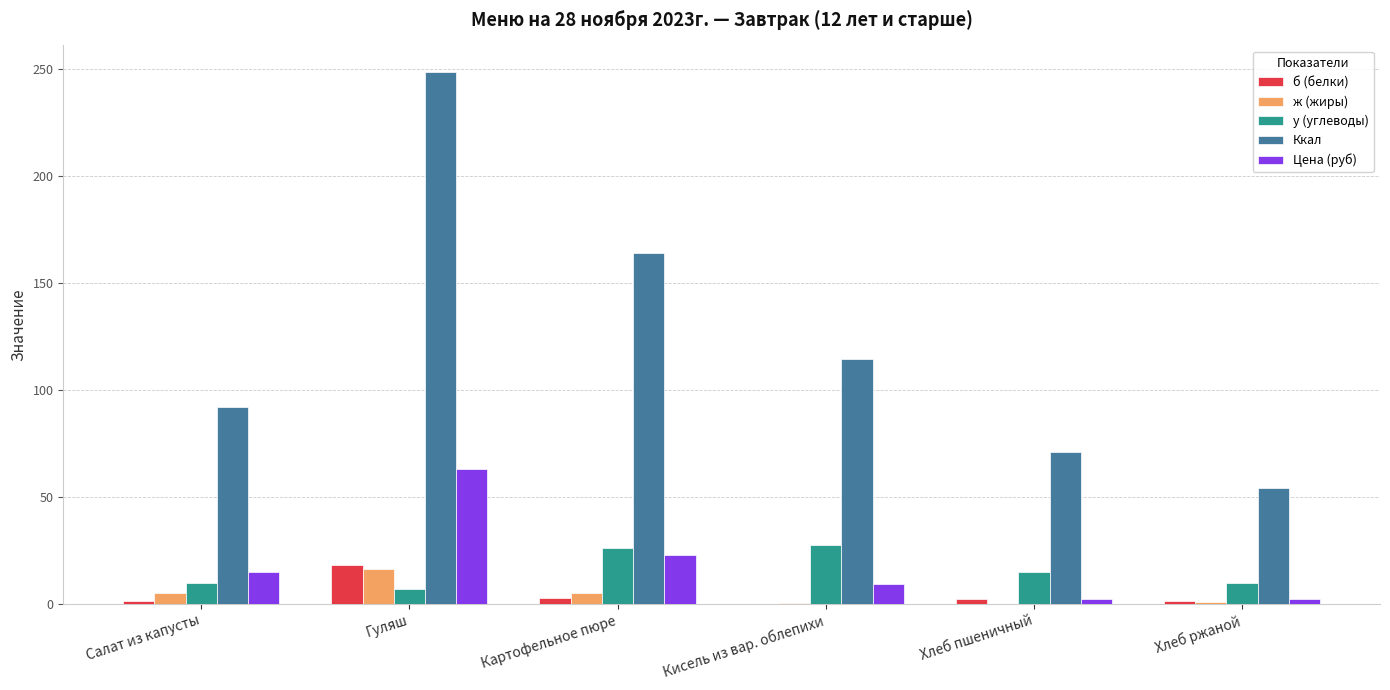

Are the bars horizontal?

No